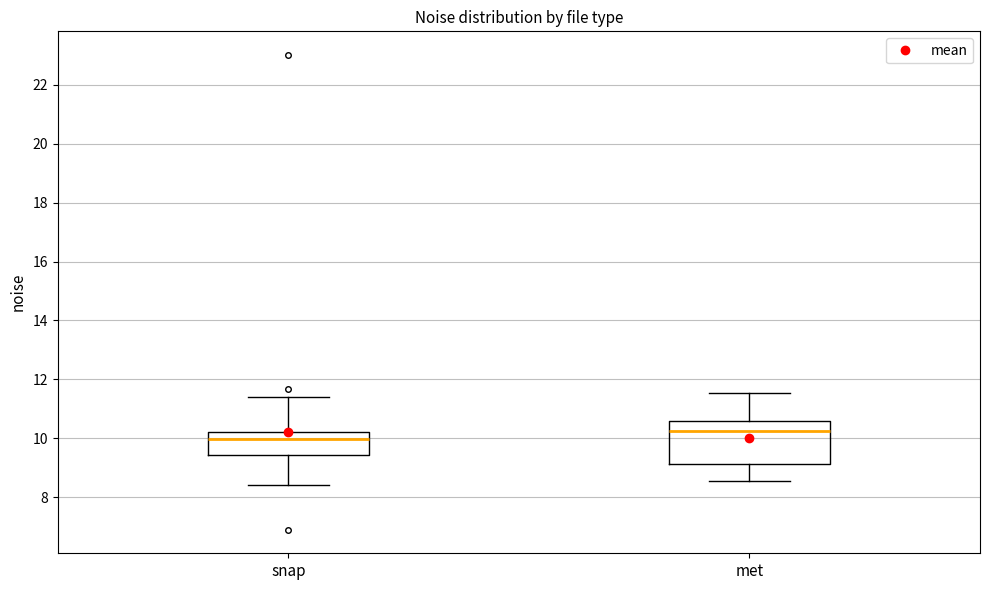

Reading left to right, read every box against the y-axis: the position of its median line, the range the box covers, and the ends of its whiskers. The values are not printed on the chart, so give them approximately, as read against the axis.

snap: median 10.0, box 9.4 to 10.2, whiskers 8.4 to 11.4
met: median 10.2, box 9.2 to 10.6, whiskers 8.6 to 11.6